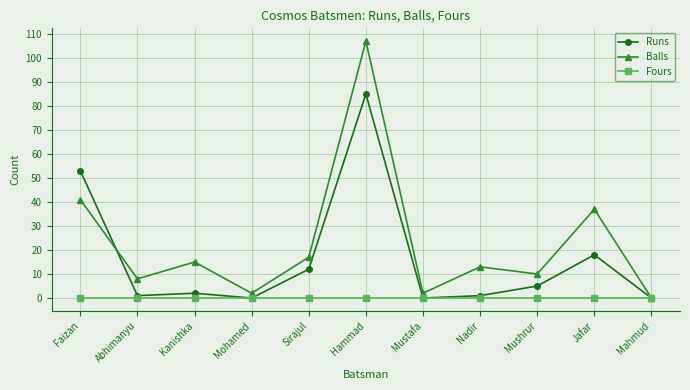

At which category is the sum across all series the highest?

Hammad